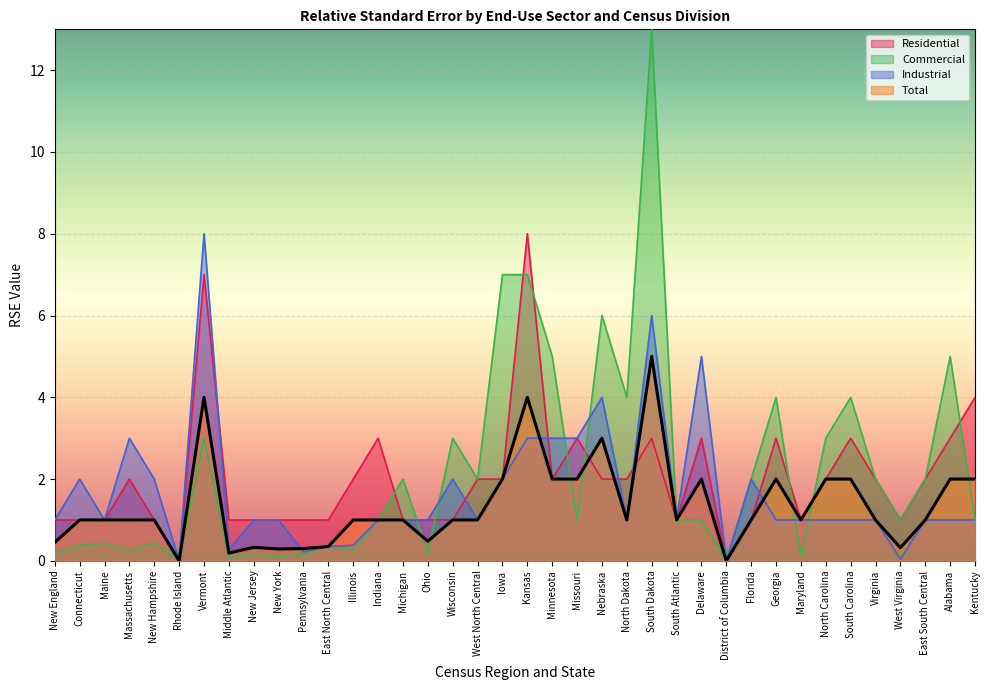

Read the Total value at Alabama.

2.0